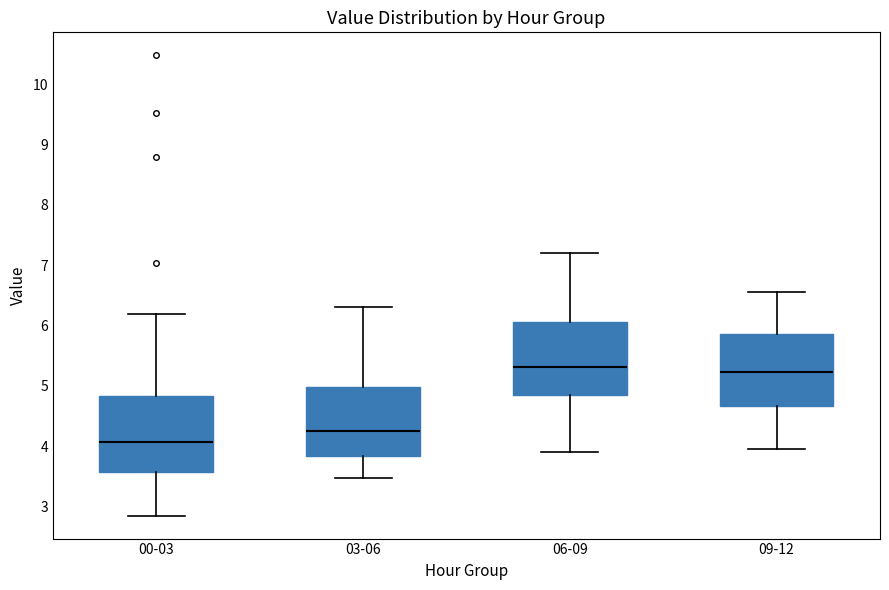

Where is the lower edge of the box for 09-12 on the y-axis? The values are not printed on the chart, so give them approximately, as read against the axis.

4.7